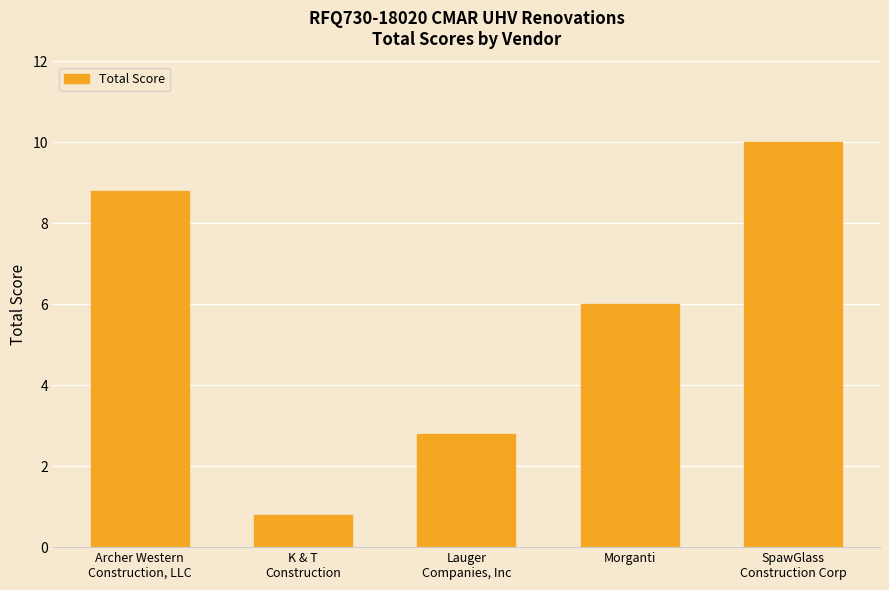

Reading left to right, transcribe all the data shown in this chart.

8.8	0.8	2.8	6.0	10.0